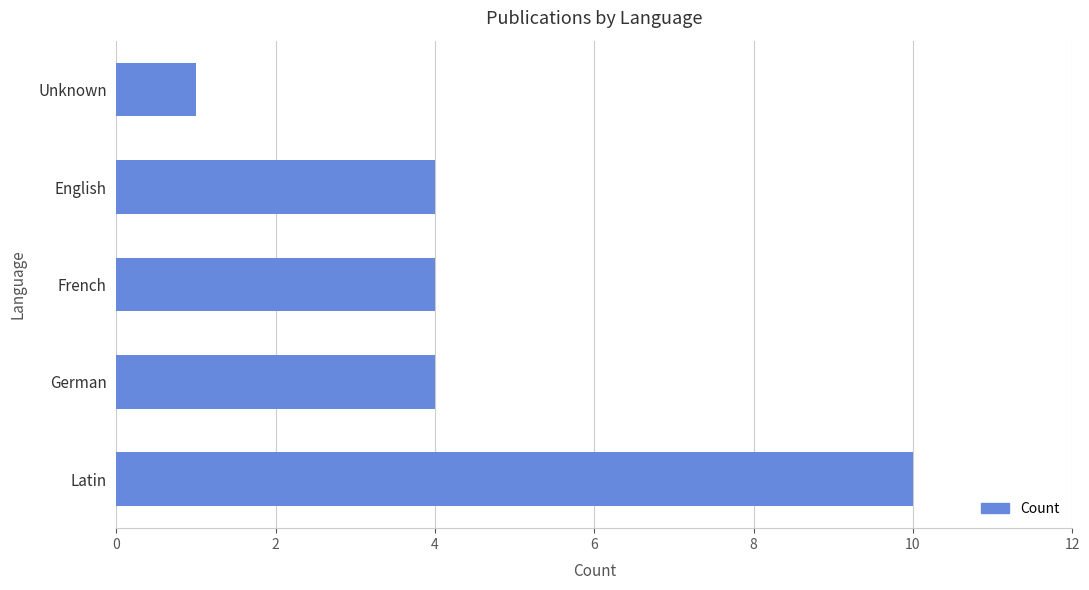

What is the sum of the values at German and French?

8